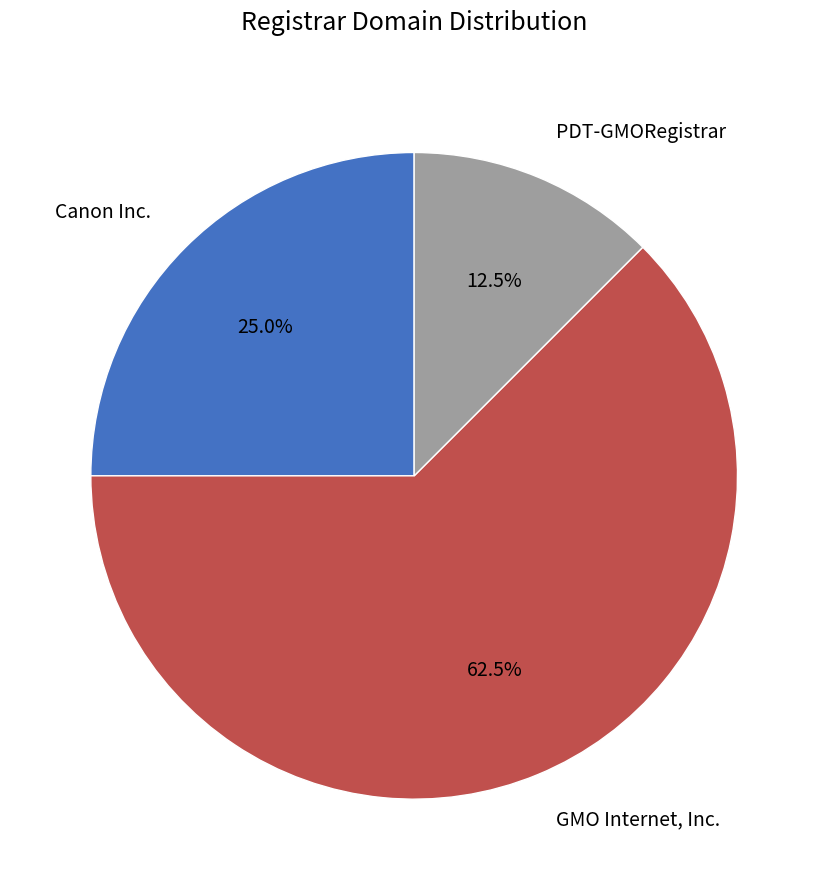

How many slices are in this pie chart?

3